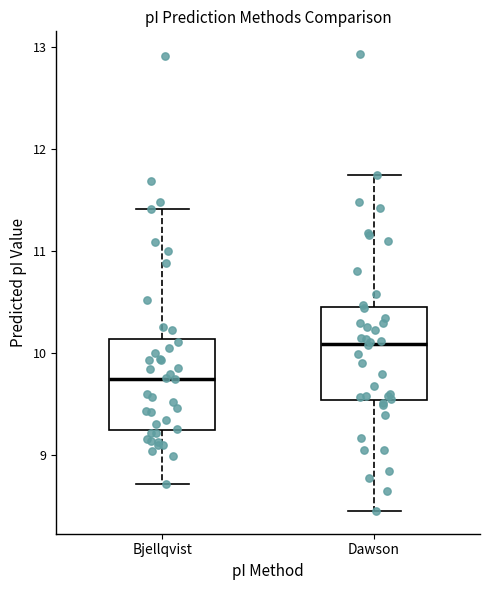

Which box has the highest median line?

Dawson